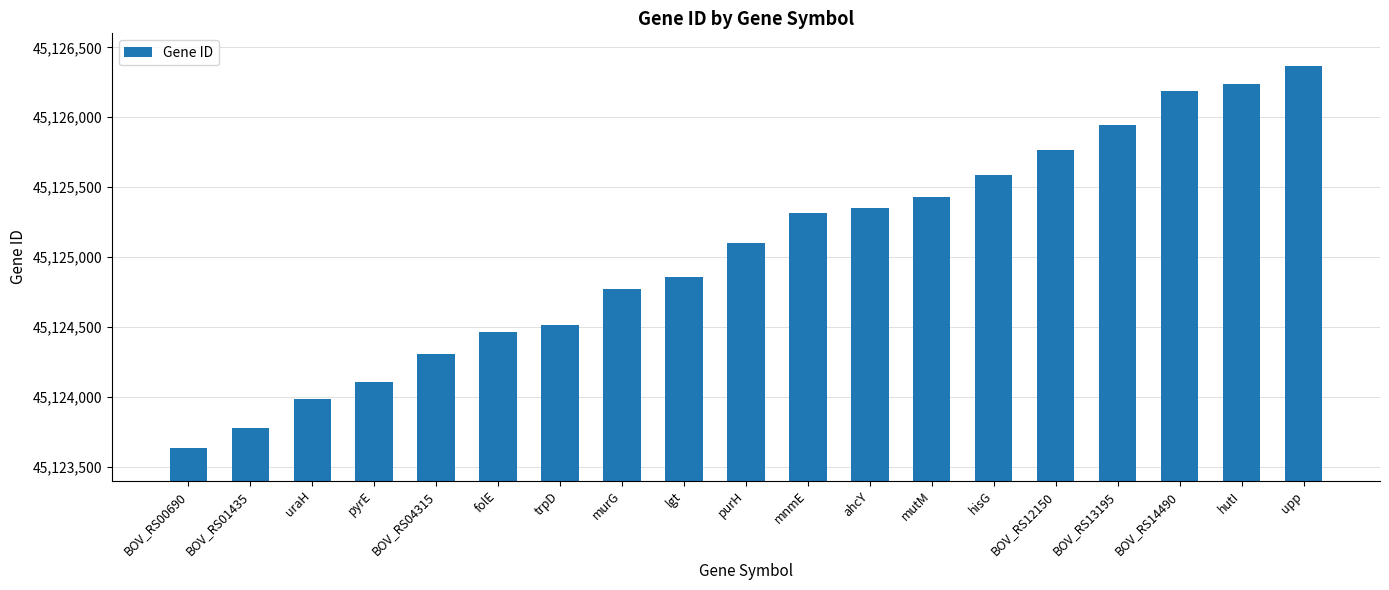

Reading left to right, what are all the values shown in this chart?

45123634	45123774	45123984	45124104	45124302	45124461	45124516	45124774	45124853	45125099	45125316	45125349	45125426	45125588	45125762	45125946	45126188	45126239	45126365